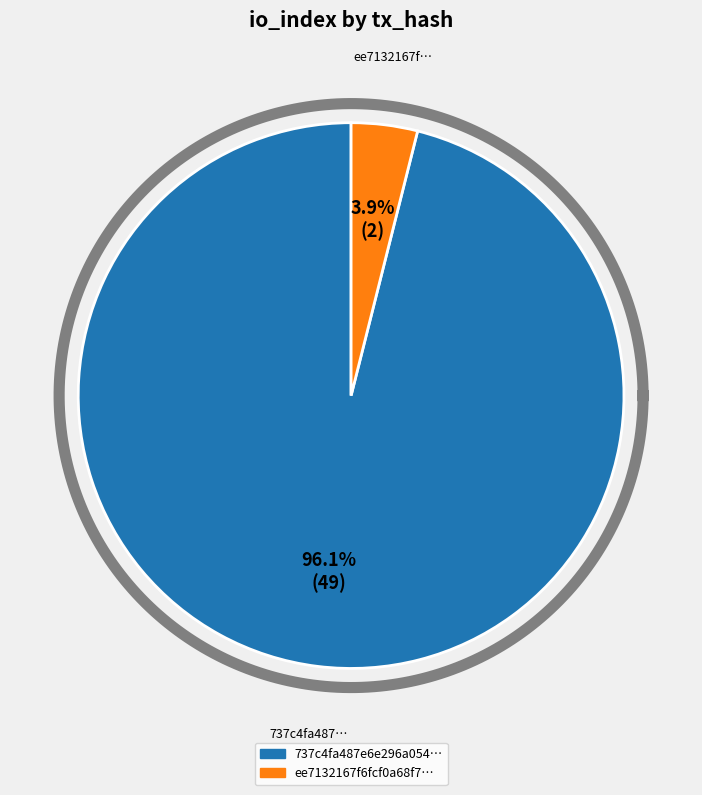

To the nearest percent, what percentage of the pie is tx_hash_1?

96%